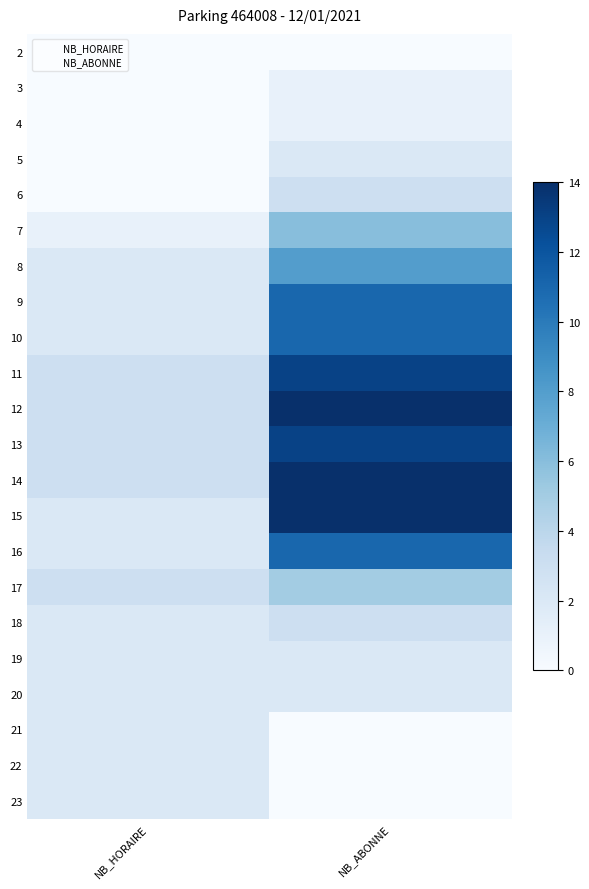

Count the number of categories in the chart.

22